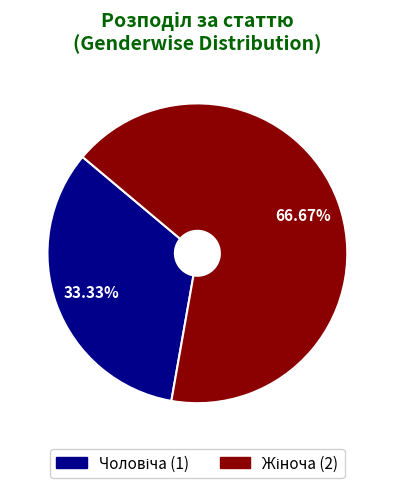

What percentage is the Жіноча slice, to the nearest percent?

67%